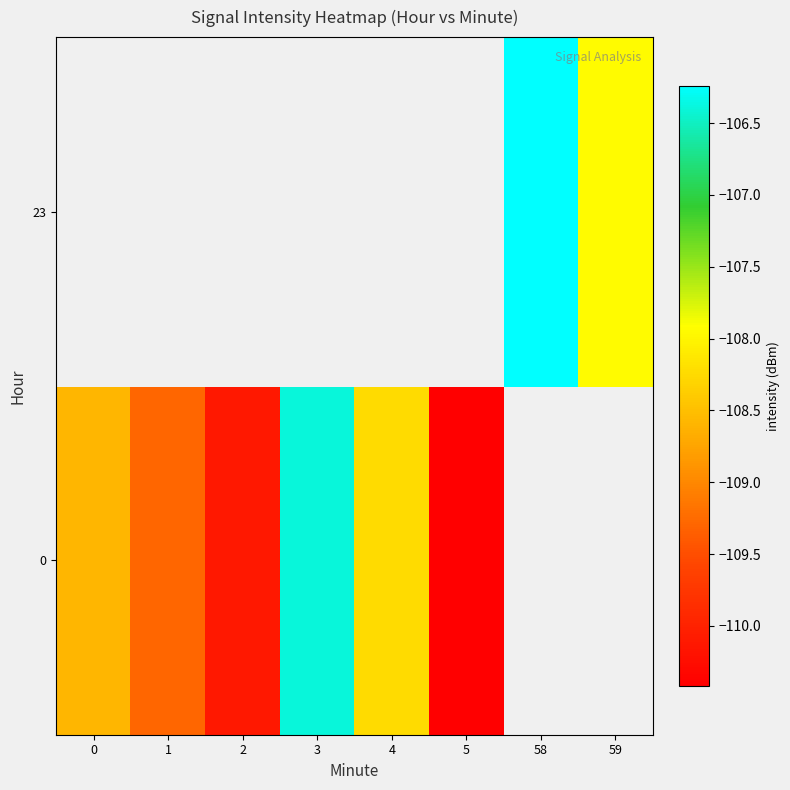

The value of 0 at 0 is -108.6. True or false?

True